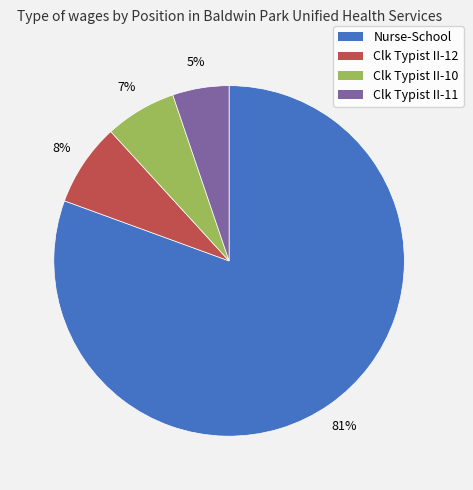

Does Clk Typist II-11 account for over 50% of the chart?

No